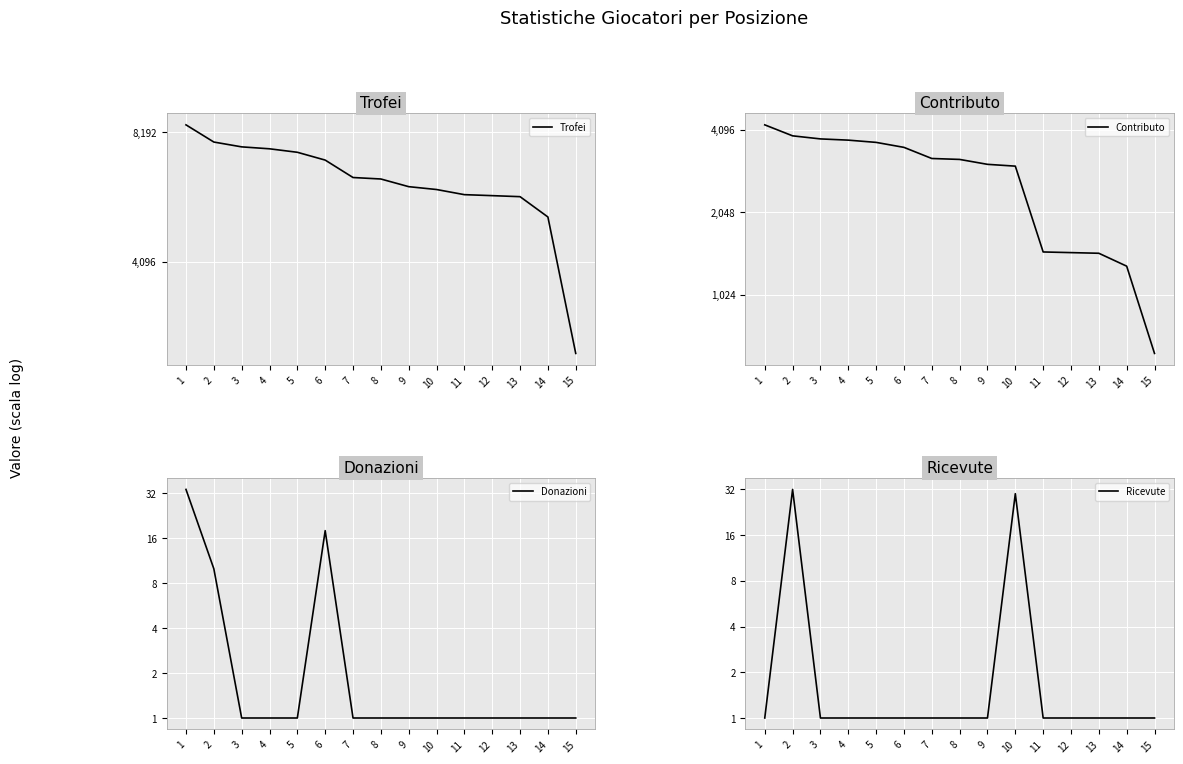

What is the difference between the maximum and second lowest values in the Contributo series?

2964